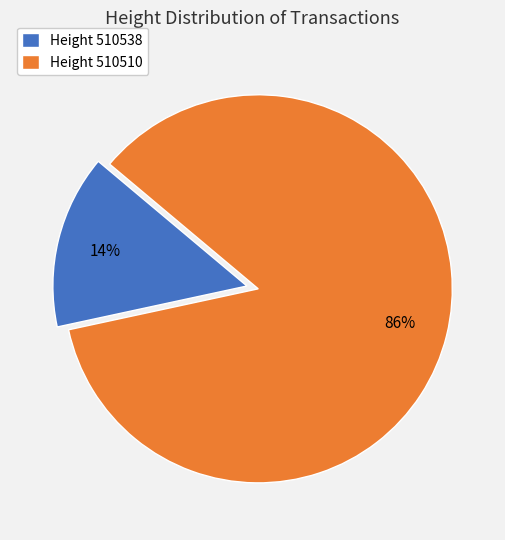

To the nearest percent, what portion does Height 510538 represent?

14%